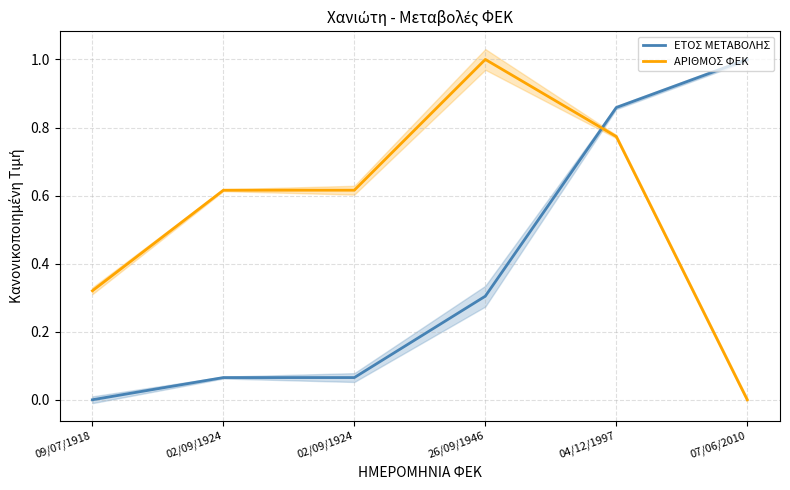

What is the difference between the ΕΤΟΣ ΜΕΤΑΒΟΛΗΣ values at 04/12/1997 and 07/06/2010?

0.1